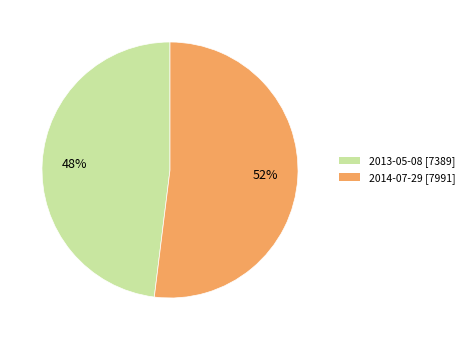

Which slice is the largest?

2014-07-29